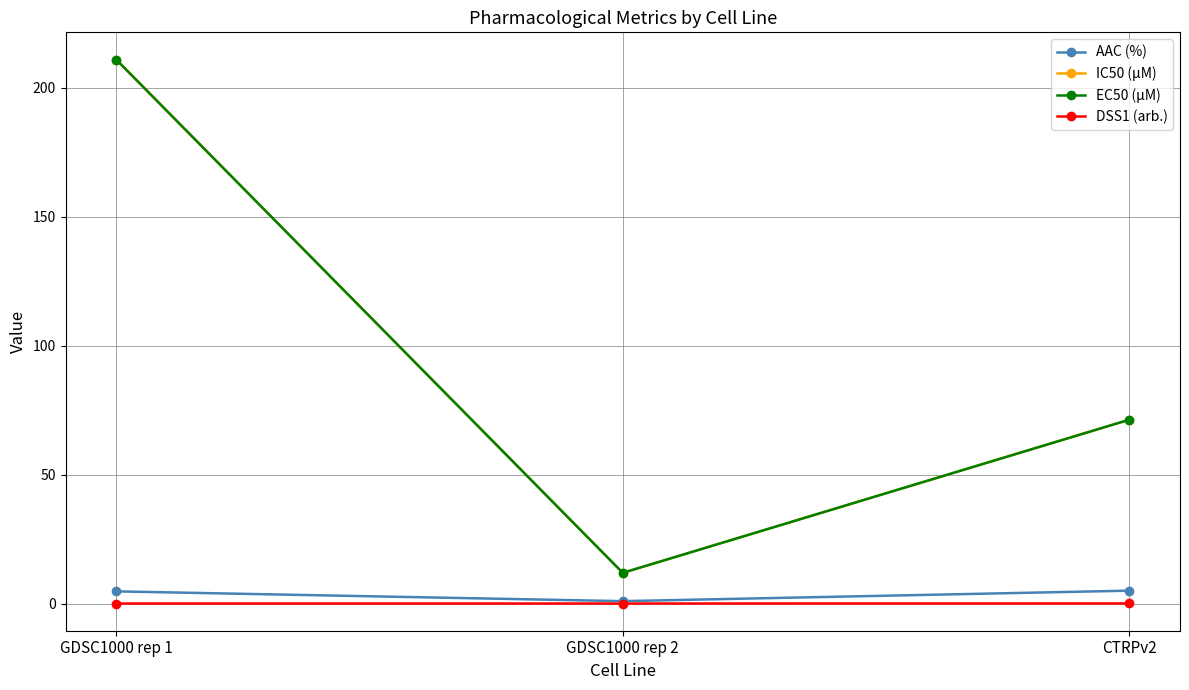

Rank the series by their maximum value, from highest to lowest.

IC50 (µM), EC50 (µM), AAC (%), DSS1 (arb.)